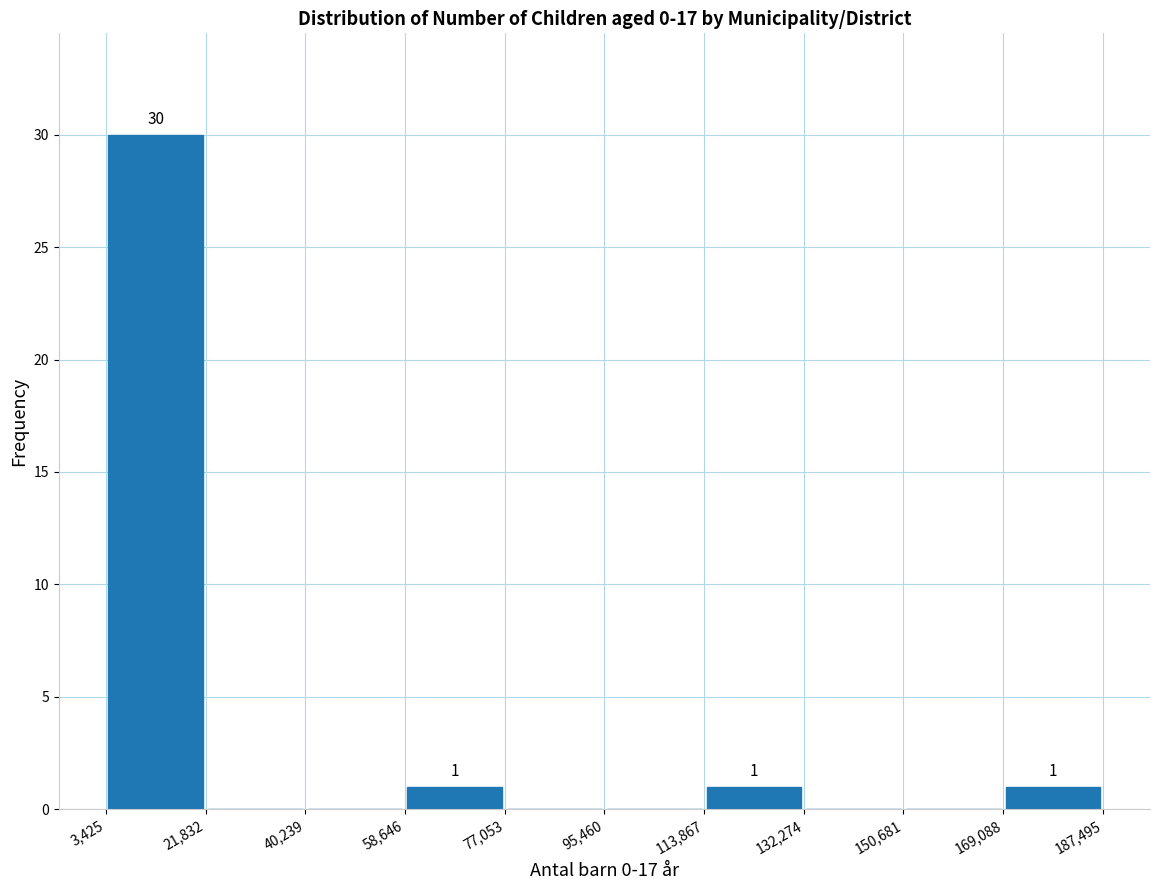

Which range on the x-axis has the tallest bar?

3,425 to 21,832